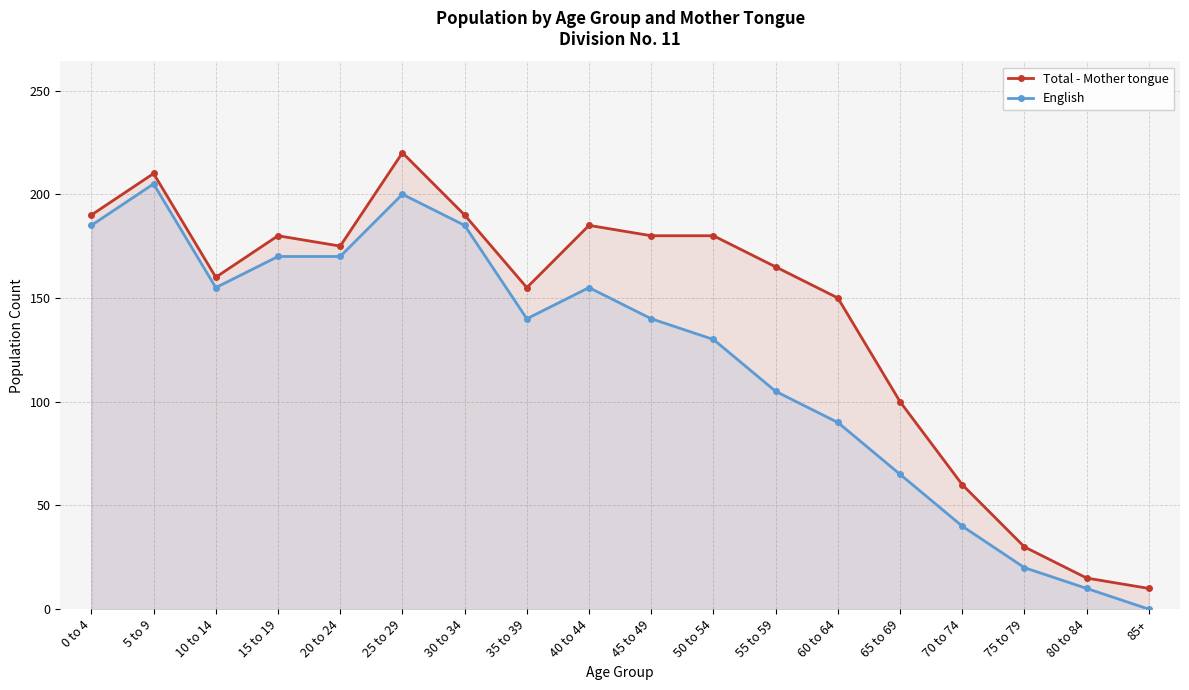

At 75 to 79, list the series in order from largest to smallest.

Total - Mother tongue, English